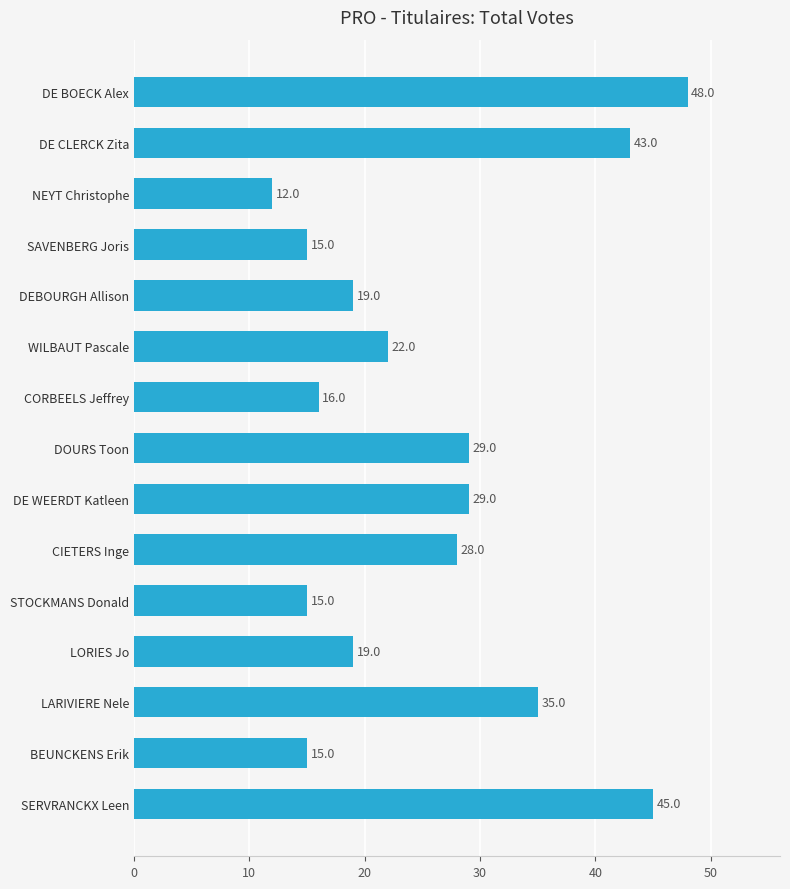

Reading top to bottom, what are all the values shown in this chart?

48	43	12	15	19	22	16	29	29	28	15	19	35	15	45